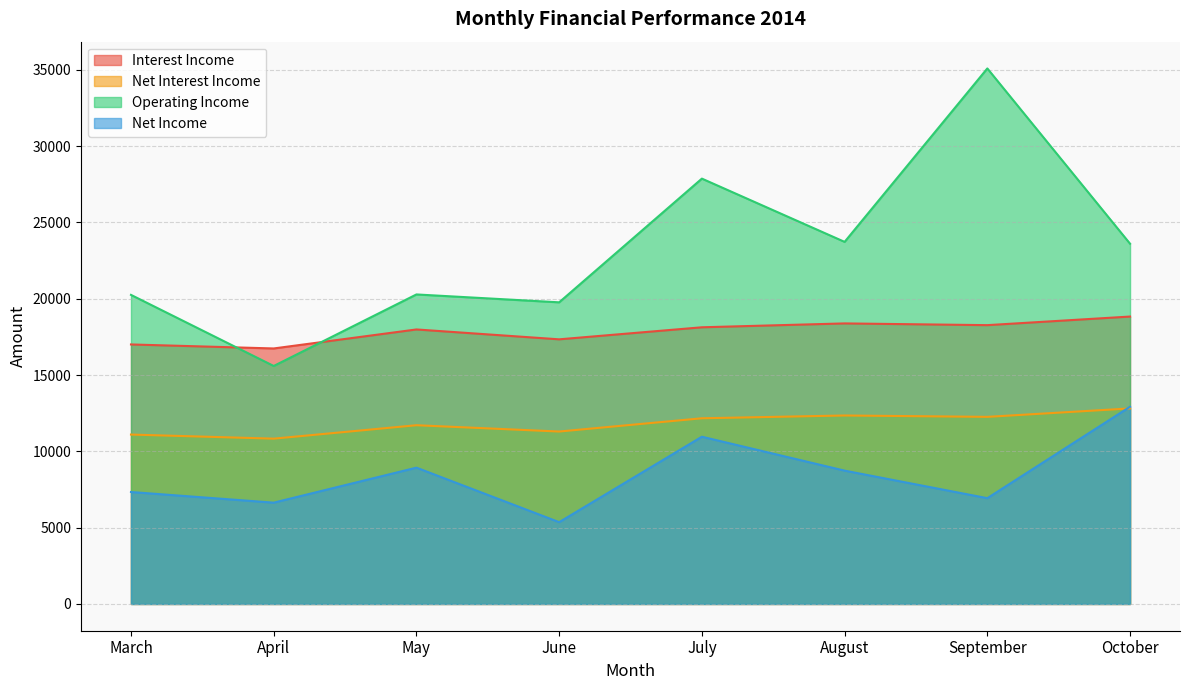

At which category does the chart reach its minimum across all series?

June